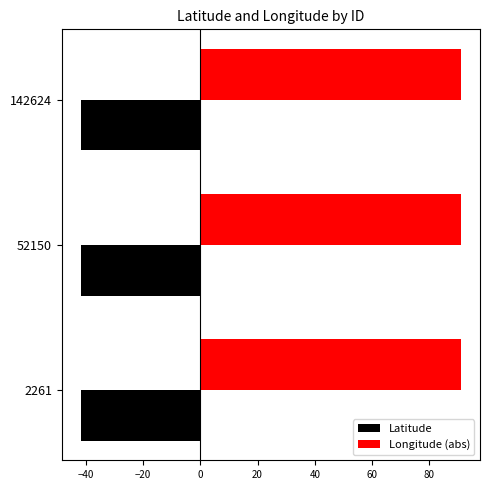

What is the minimum value for Latitude?

-41.8